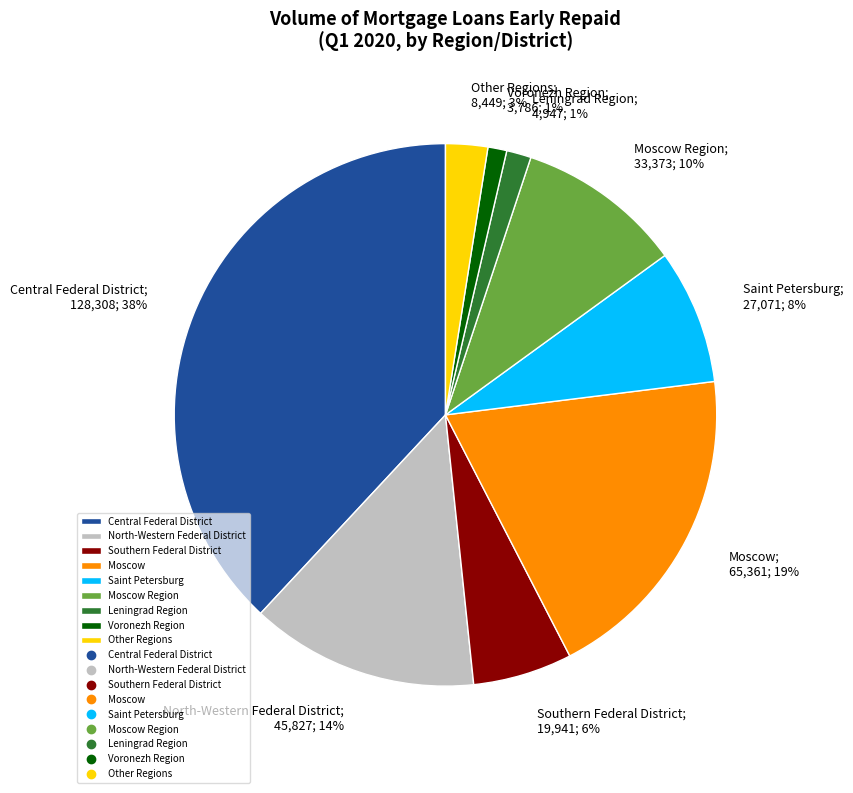

To the nearest percent, what is the difference between the largest and smallest slice percentages?

37%